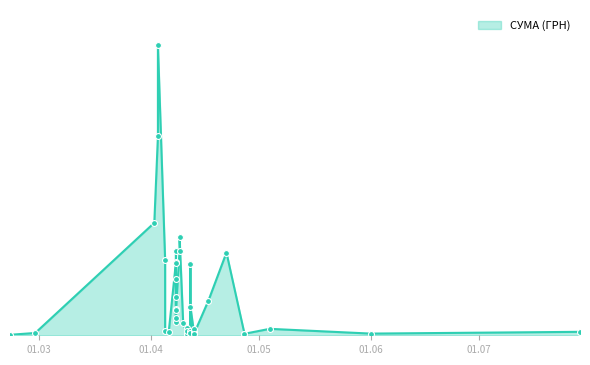

Approximately how many times larger is the value at 12.04.2016 compared to 29.02.2016?

1.8